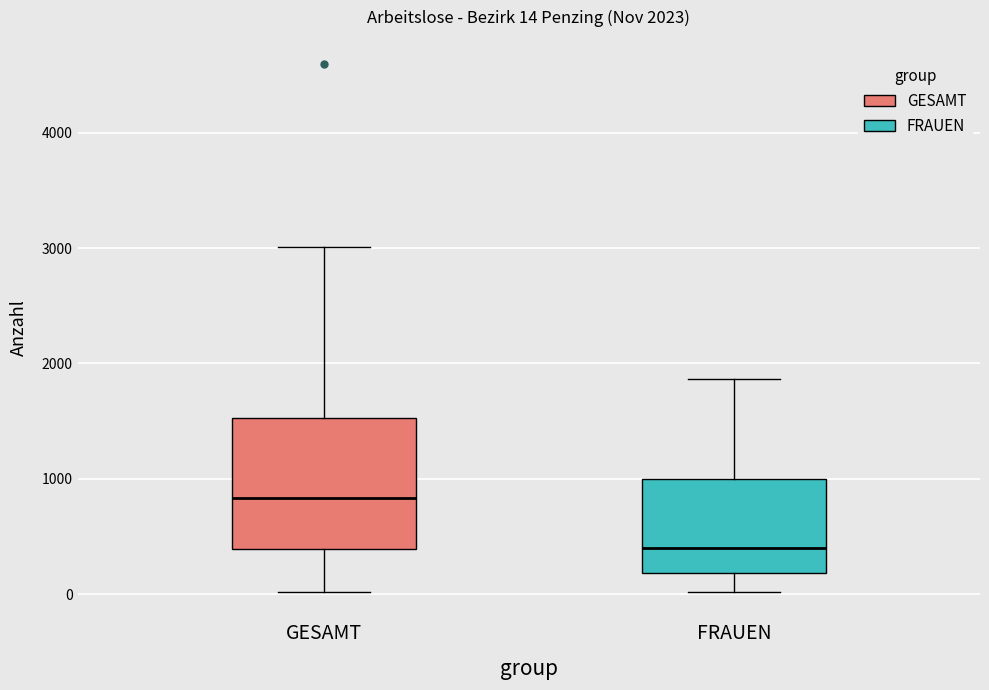

Which box has the lowest median line?

FRAUEN